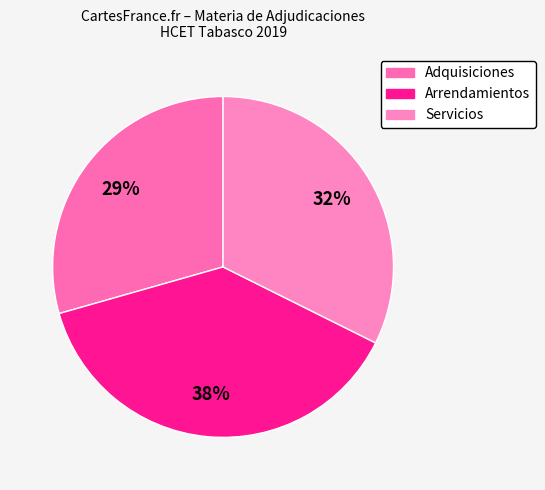

To the nearest percent, what is the difference between the largest and smallest slice percentages?

9%